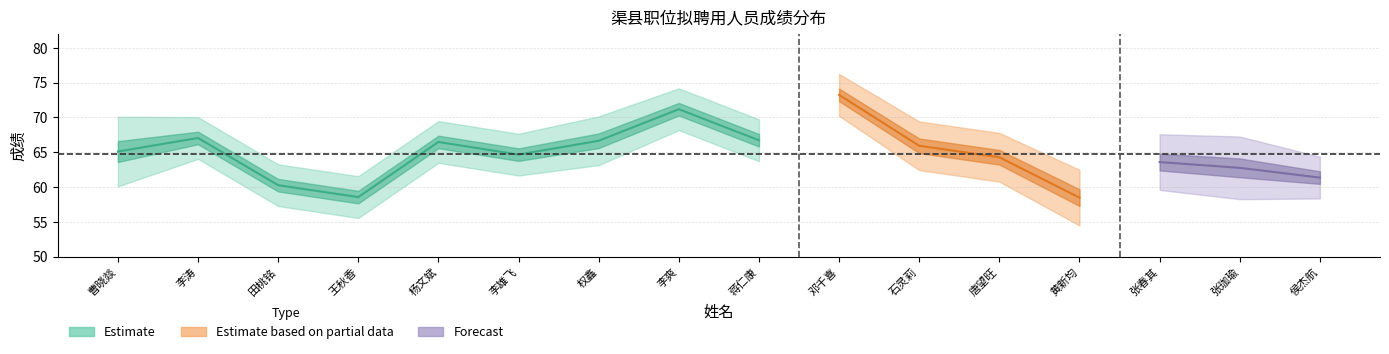

Does the chart have visible grid lines?

Yes